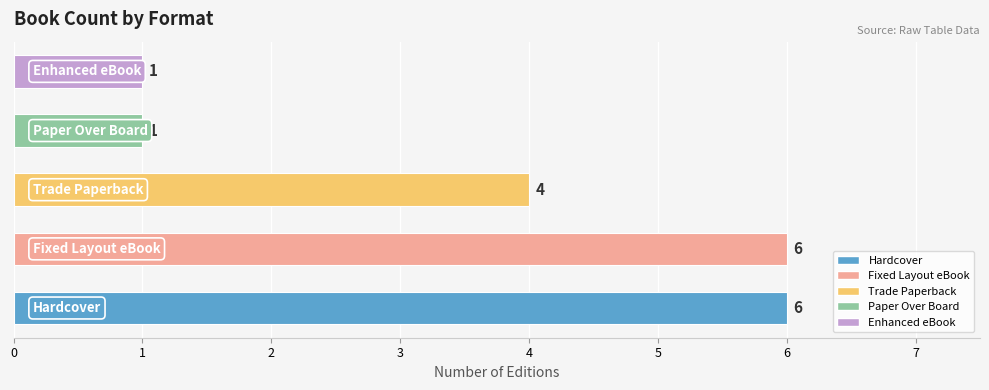

What is the difference between the maximum and minimum values?

5